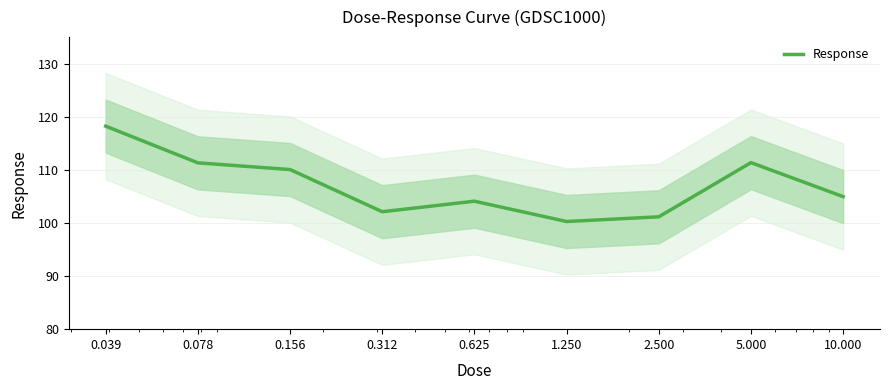

What is the minimum value shown in the chart?

100.3